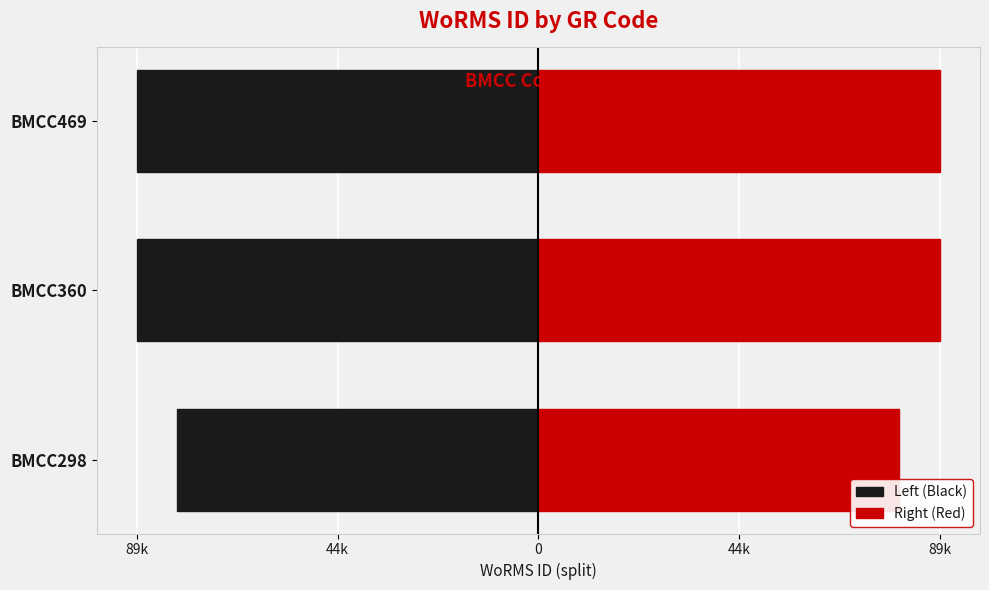

List the series in order of their peak value, highest first.

Right (Red), Left (Black)